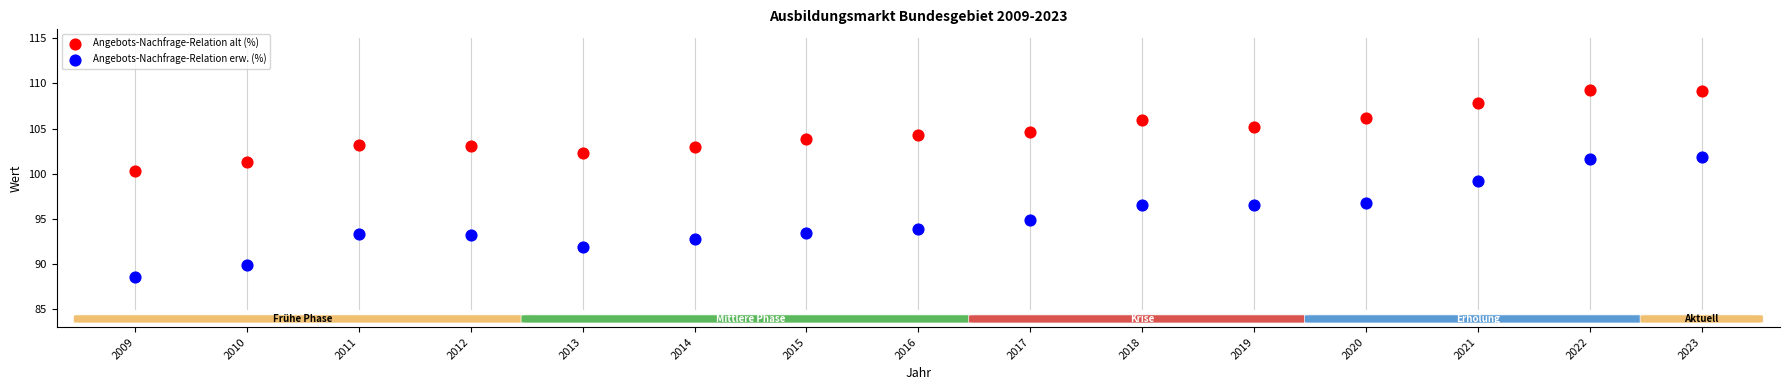

Across all data points, what is the range of Y values (max minus min)?

20.8